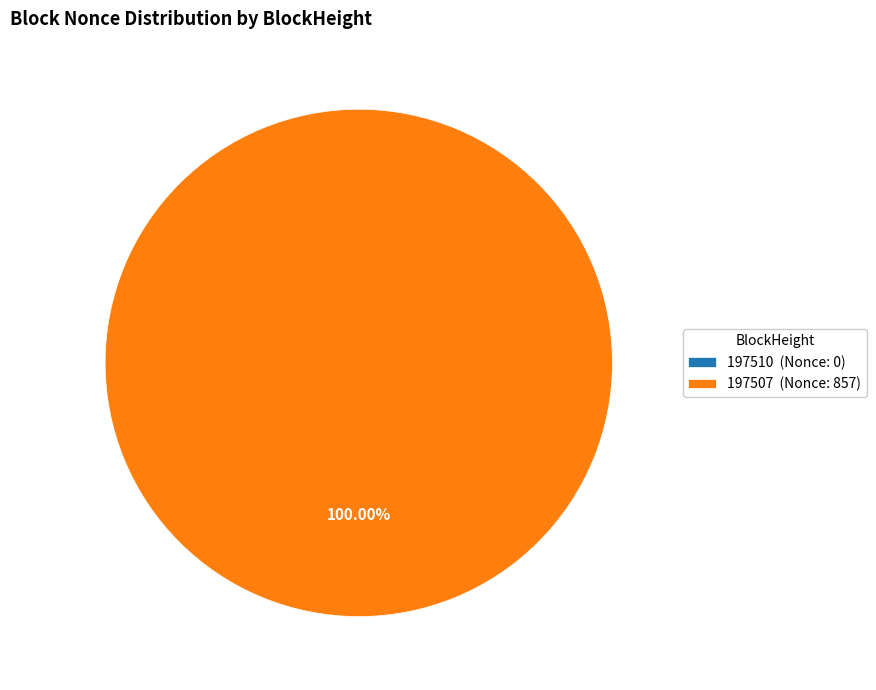

Does 197510 account for over 50% of the chart?

No